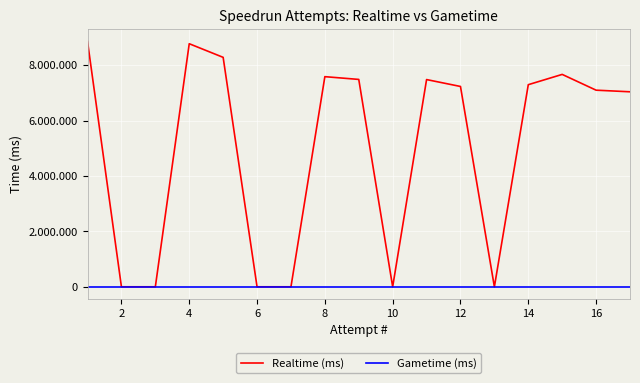

Does the chart have visible grid lines?

Yes